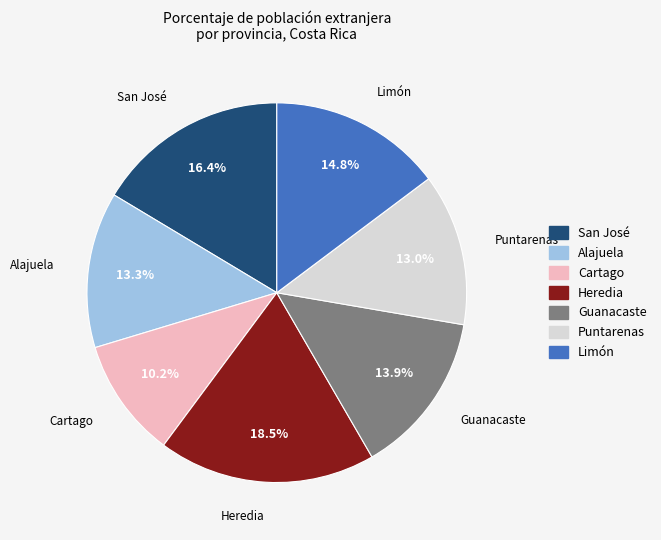

Does any single category account for the majority?

No